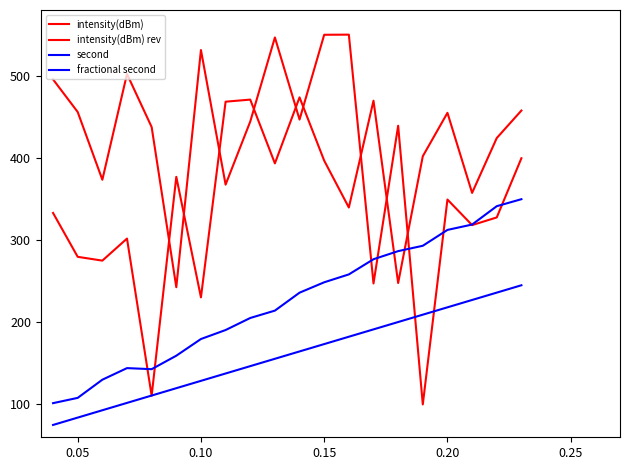

How many lines are shown in the chart?

4